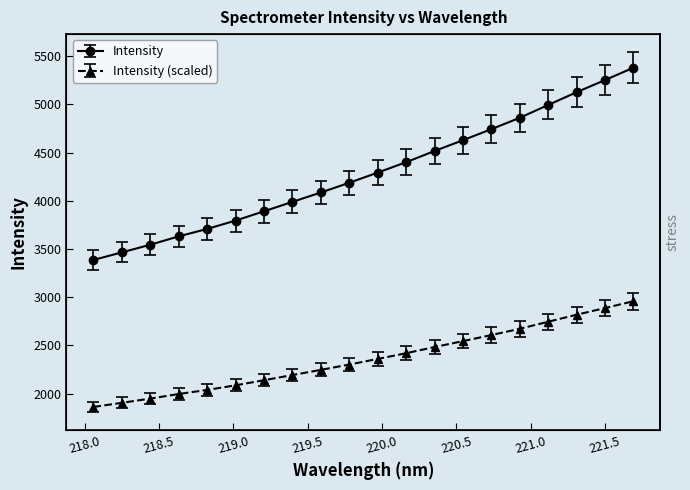

What is the difference between the values at 219.2067 and 218.442?

357.2